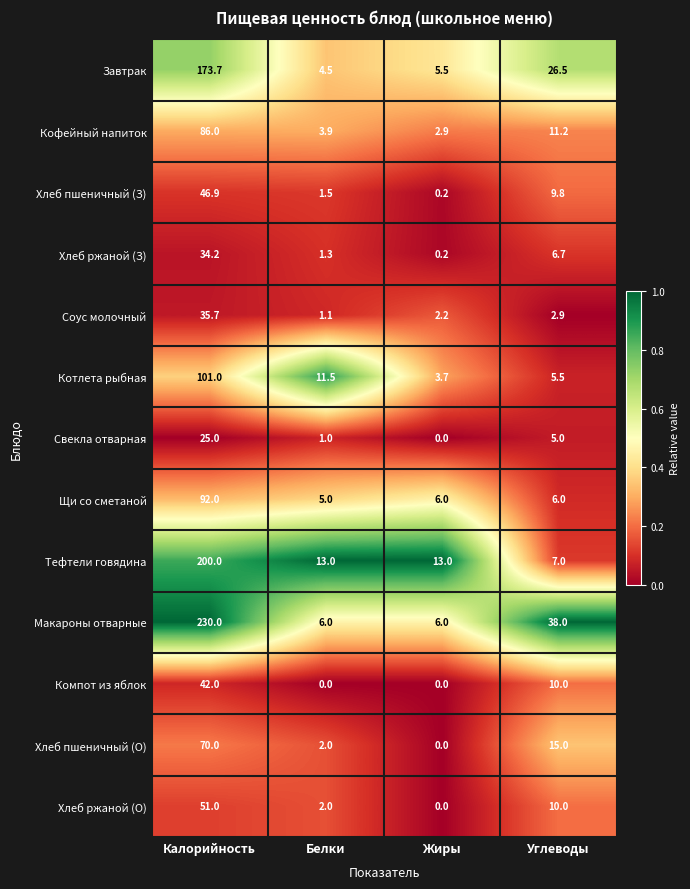

The Хлеб ржаной (З) series shows 0.2 at Жиры. True or false?

True